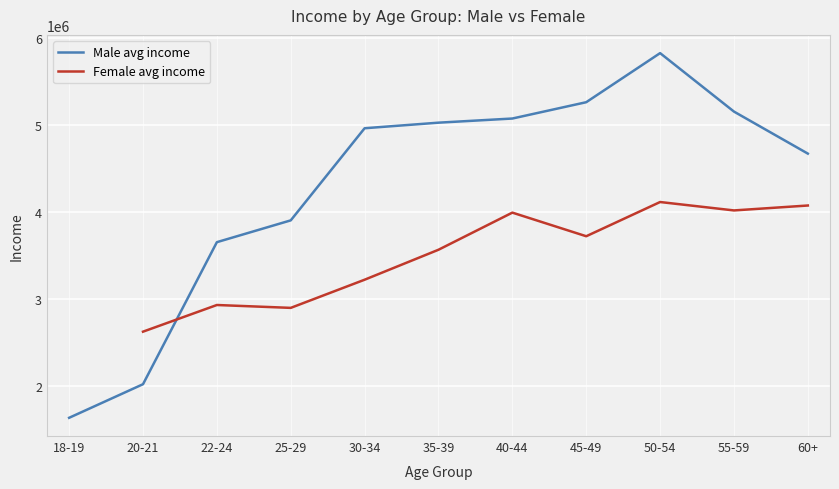

The Male avg income series shows 515147.6 at 18-19. True or false?

False